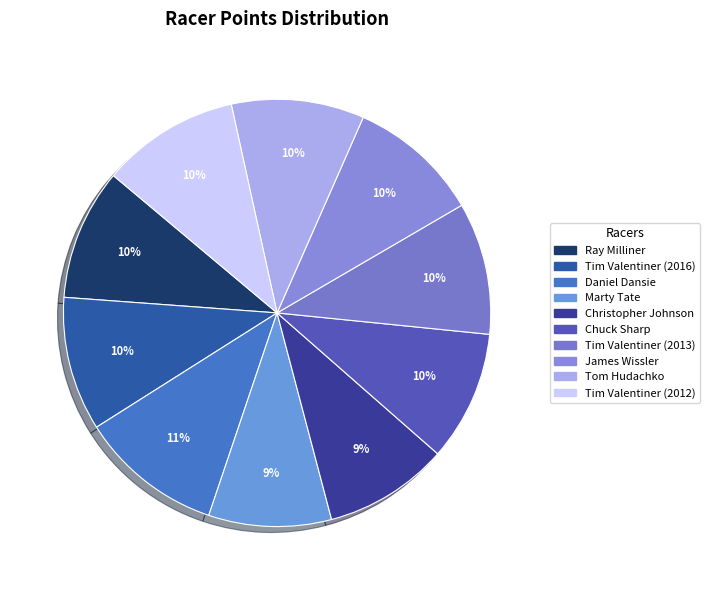

Rank the categories by value from highest to lowest.

Daniel Dansie, Tim Valentiner (2012), Tim Valentiner (2016), Tom Hudachko, Tim Valentiner (2013), James Wissler, Ray Milliner, Chuck Sharp, Christopher Johnson, Marty Tate